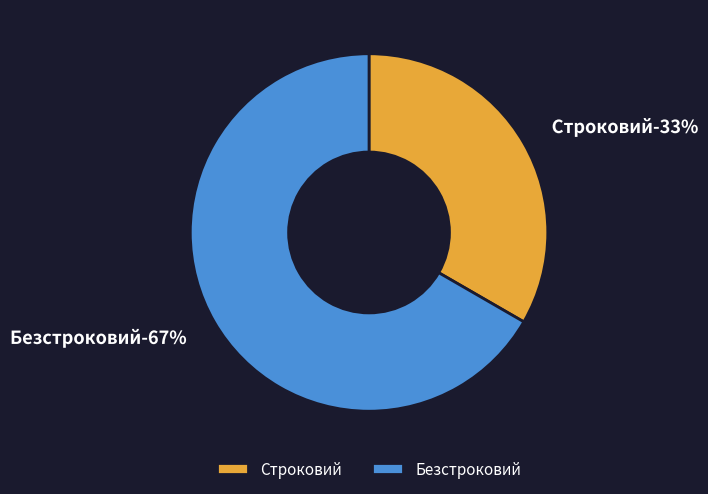

Which category accounts for the majority?

Безстроковий